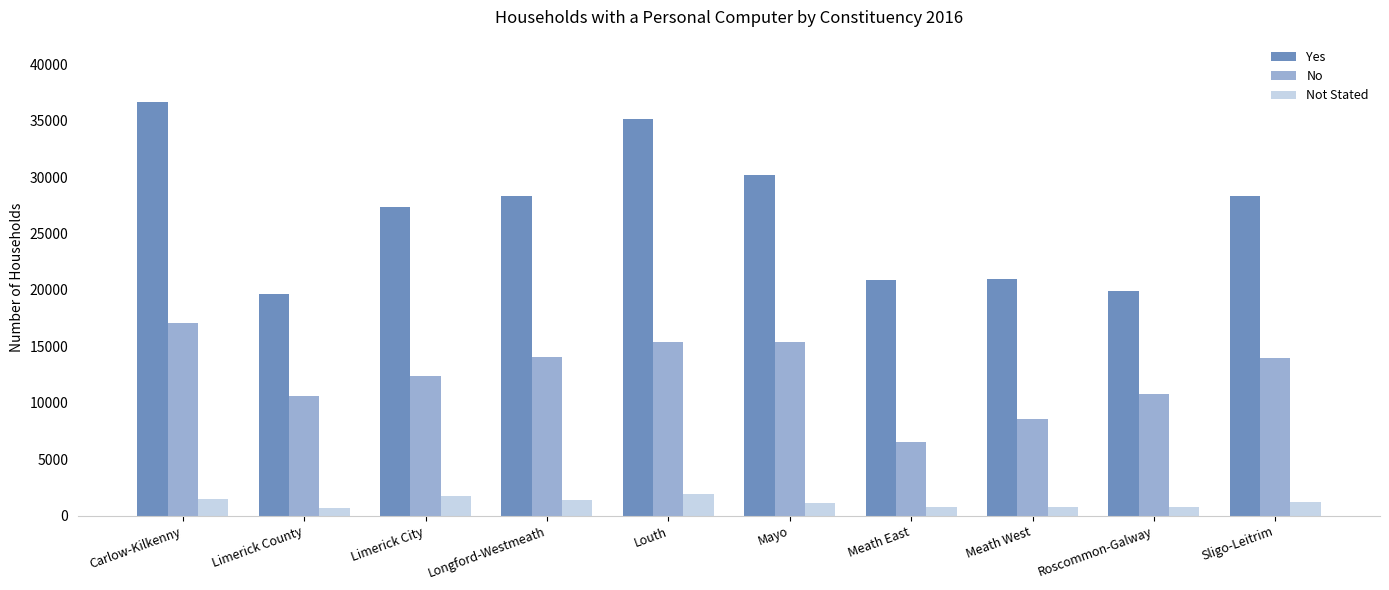

What is the sum of the Not Stated values at Roscommon-Galway and Limerick County?

1418